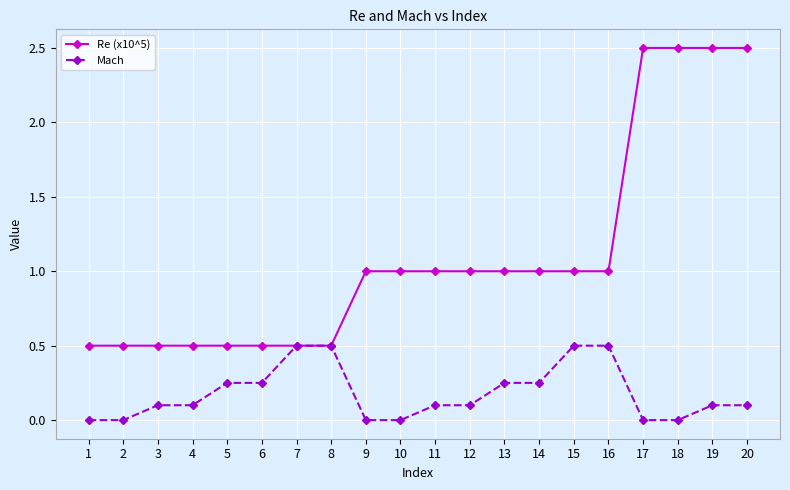

Does the chart have visible grid lines?

Yes